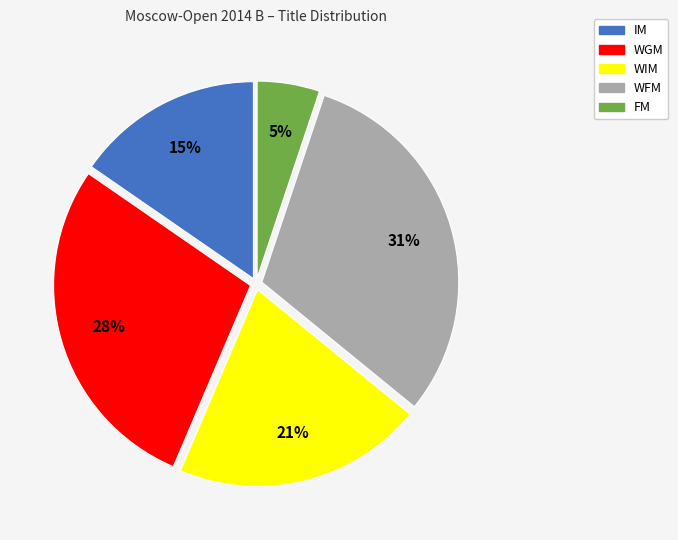

Is there any slice that represents more than half of the pie?

No